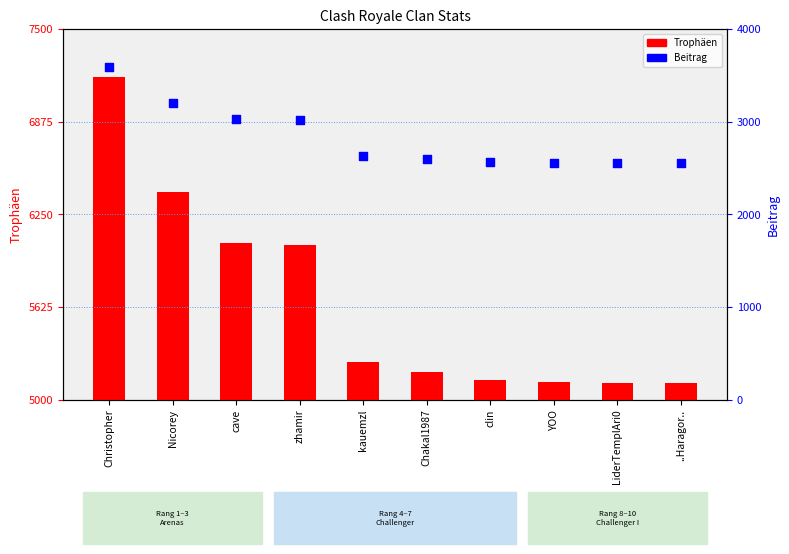

At which category is the sum across all series the highest?

Christopher